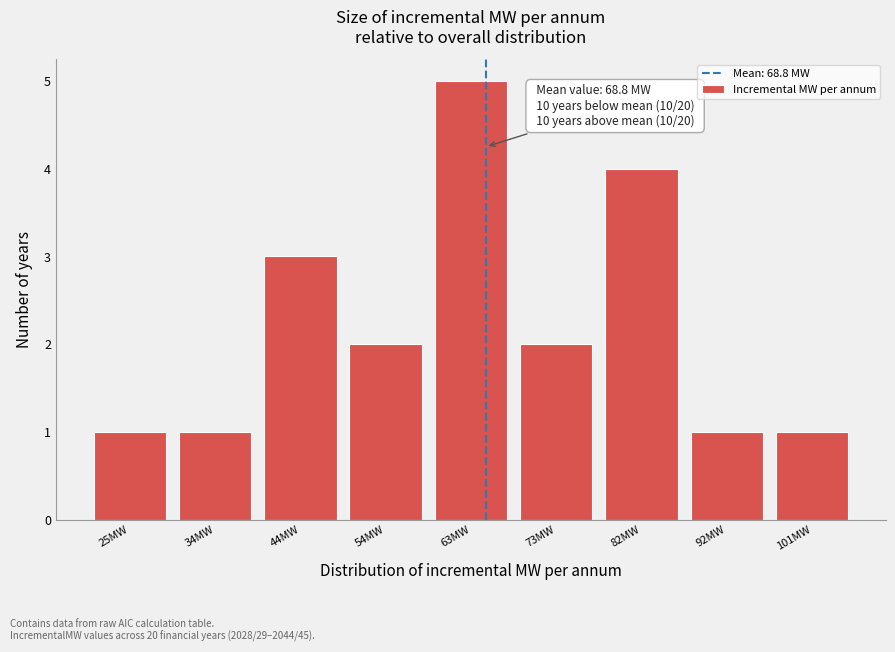

Reading left to right, transcribe all the data shown in this chart.

25MW=1	34MW=1	44MW=3	54MW=2	63MW=5	73MW=2	82MW=4	92MW=1	101MW=1